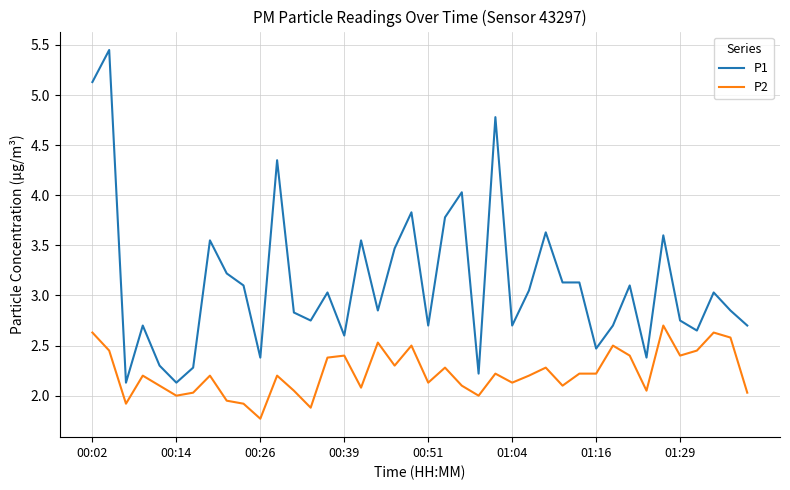

What is the lowest value of the P2 series?

1.8